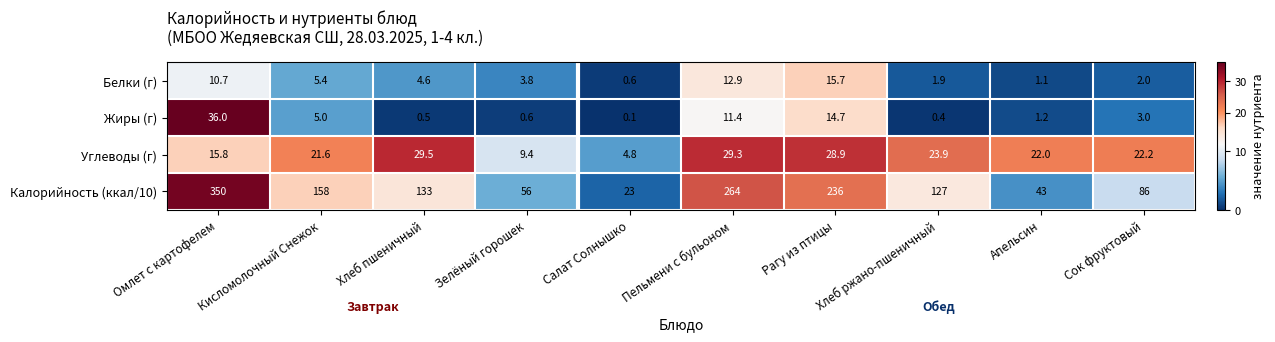

At Хлеб ржано-пшеничный, list the series in order from smallest to largest.

Жиры (г), Белки (г), Углеводы (г), Калорийность (ккал/10)